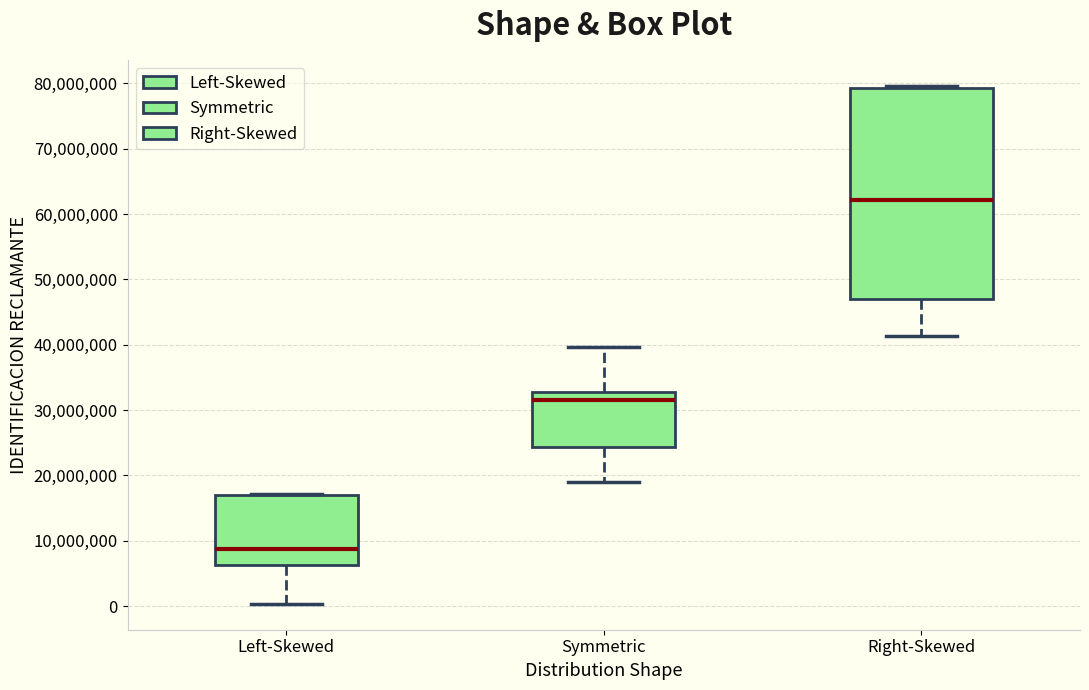

Which box has the highest median line?

Right-Skewed